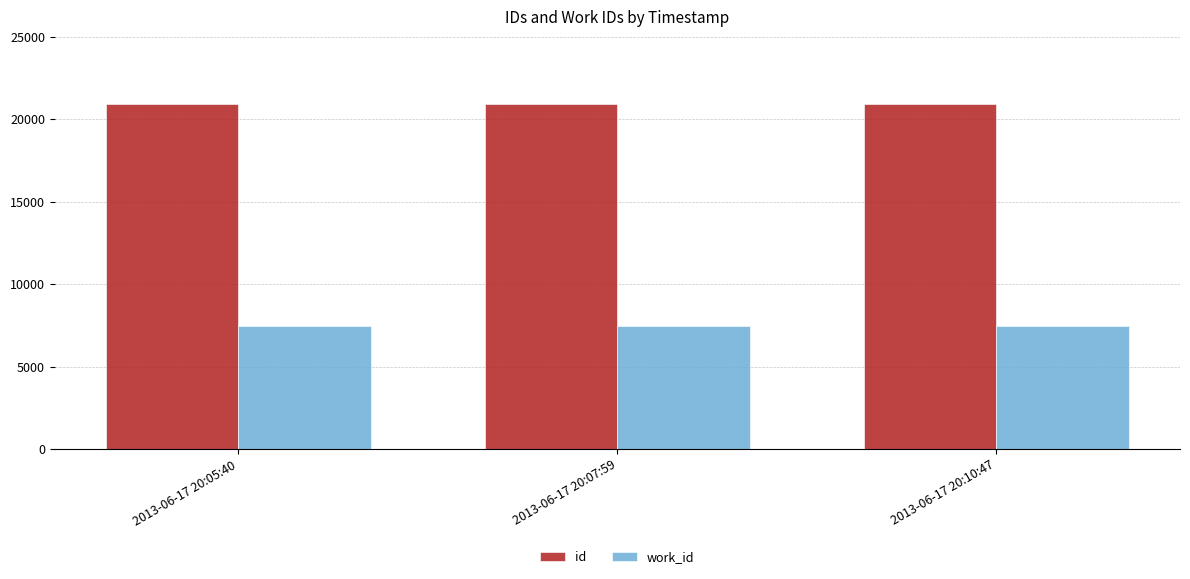

What is the lowest value of the work_id series?

7470